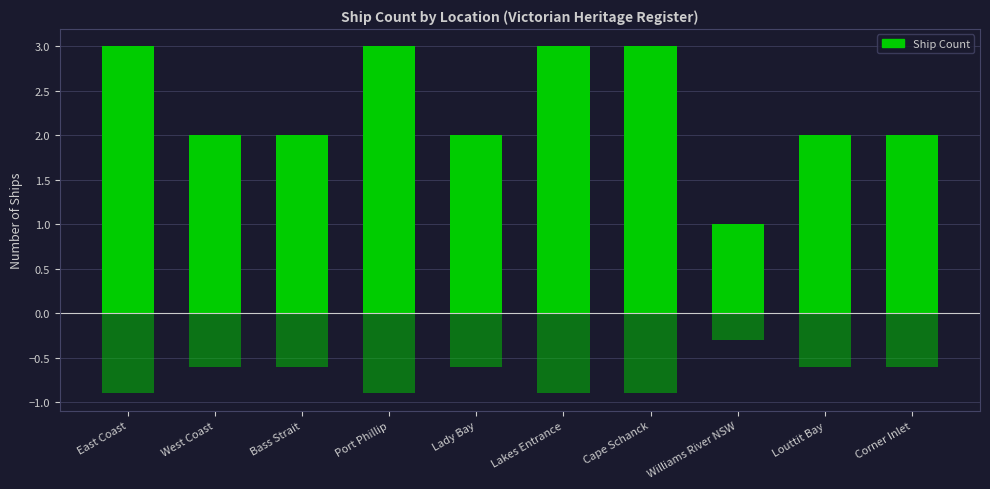

Reading right to left, extract all data points from this chart.

Ship Count: Corner Inlet=2.0	Louttit Bay=2.0	Williams River NSW=1.0	Cape Schanck=3.0	Lakes Entrance=3.0	Lady Bay=2.0	Port Phillip=3.0	Bass Strait=2.0	West Coast=2.0	East Coast=3.0
Ship Count (mirror): Corner Inlet=-0.6	Louttit Bay=-0.6	Williams River NSW=-0.3	Cape Schanck=-0.9	Lakes Entrance=-0.9	Lady Bay=-0.6	Port Phillip=-0.9	Bass Strait=-0.6	West Coast=-0.6	East Coast=-0.9